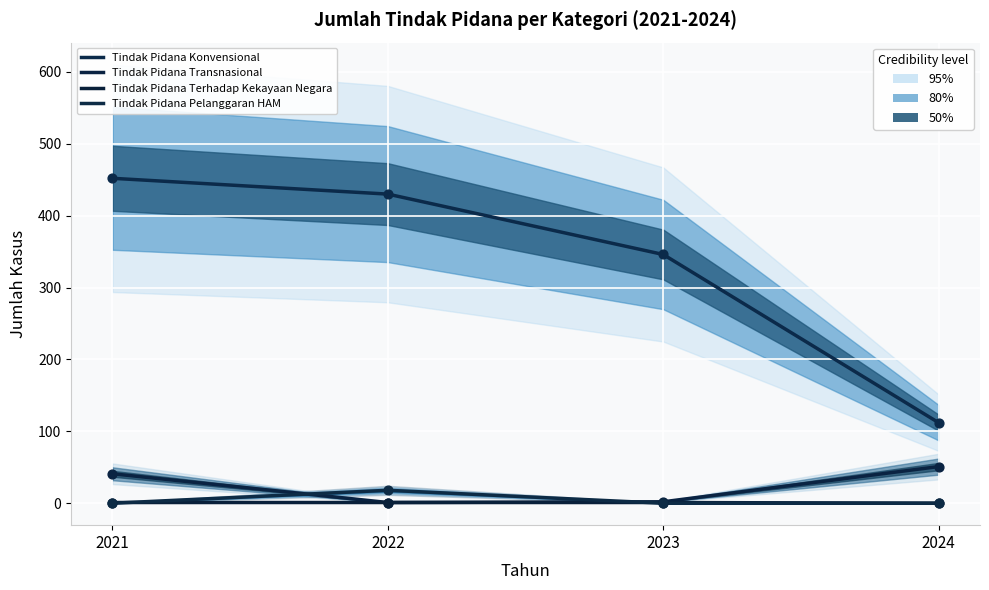

Is the value of Tindak Pidana Konvensional at 2024 greater than the value of Tindak Pidana Transnasional at 2021?

Yes